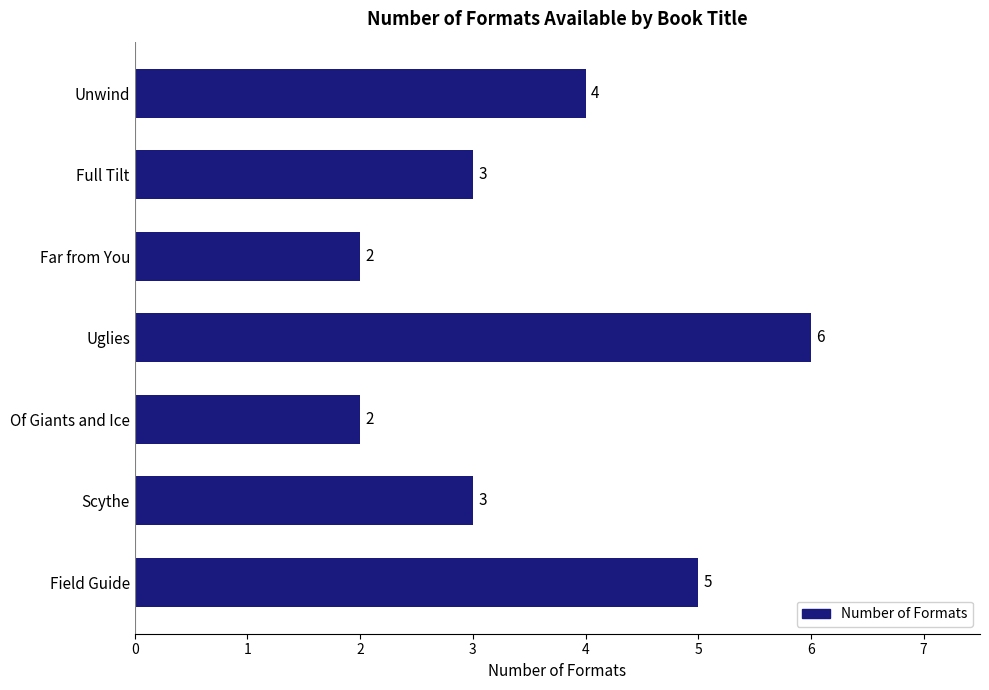

Is it true that the value at Full Tilt is 2?

False